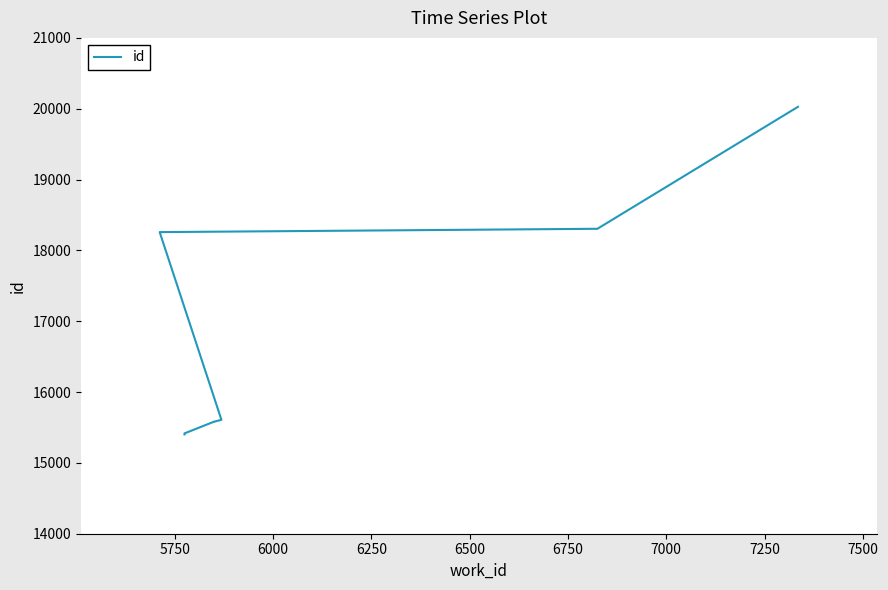

Reading left to right, extract all data points from this chart.

15402	15416	15579	15580	15581	15607	15608	18258	18305	20027